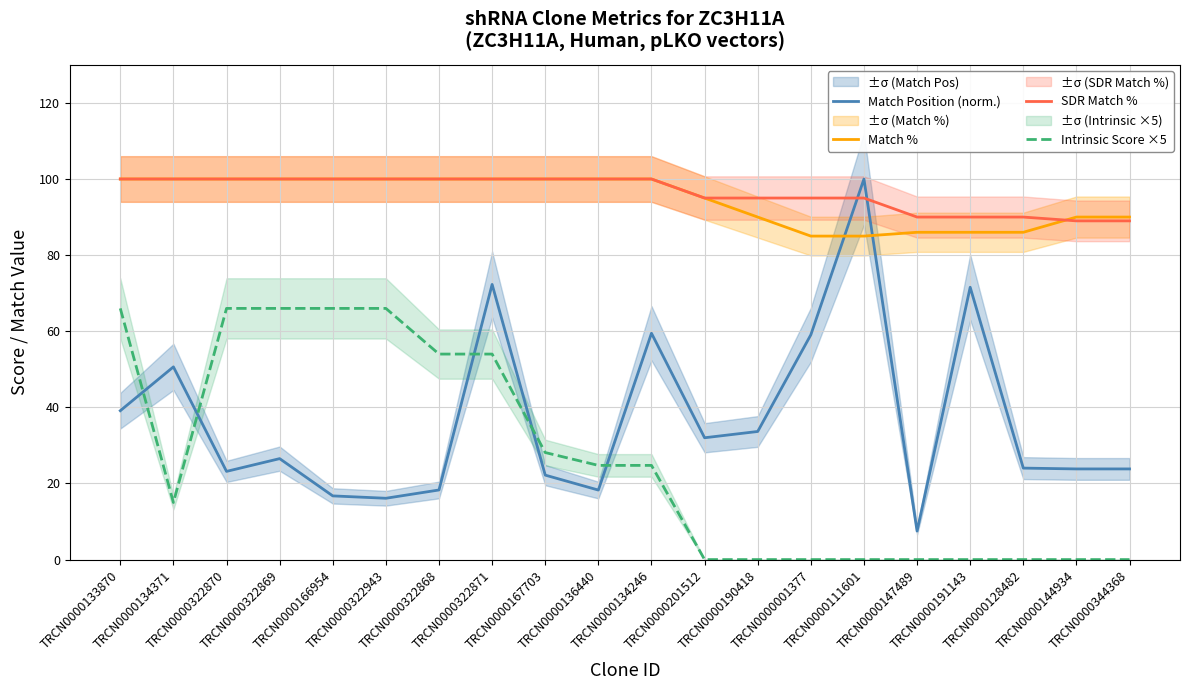

True or false: Match Position (norm.) has a value of 23.8 at TRCN0000344368.

True